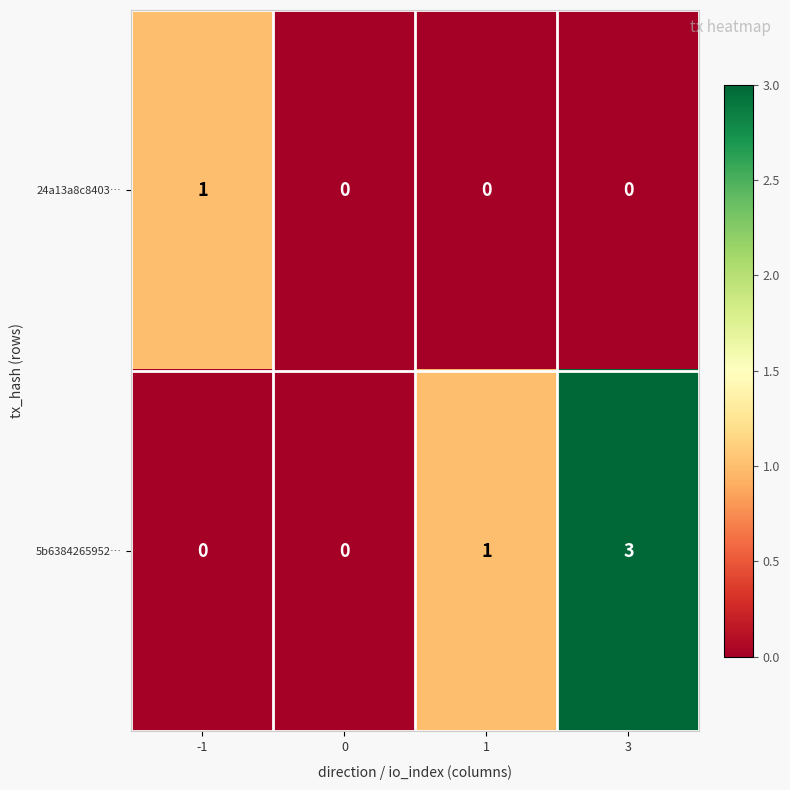

Reading left to right, list all the values displayed in this chart.

24a13a8c8403…: -1=1	0=0	1=0	3=0
5b6384265952…: -1=0	0=0	1=1	3=3